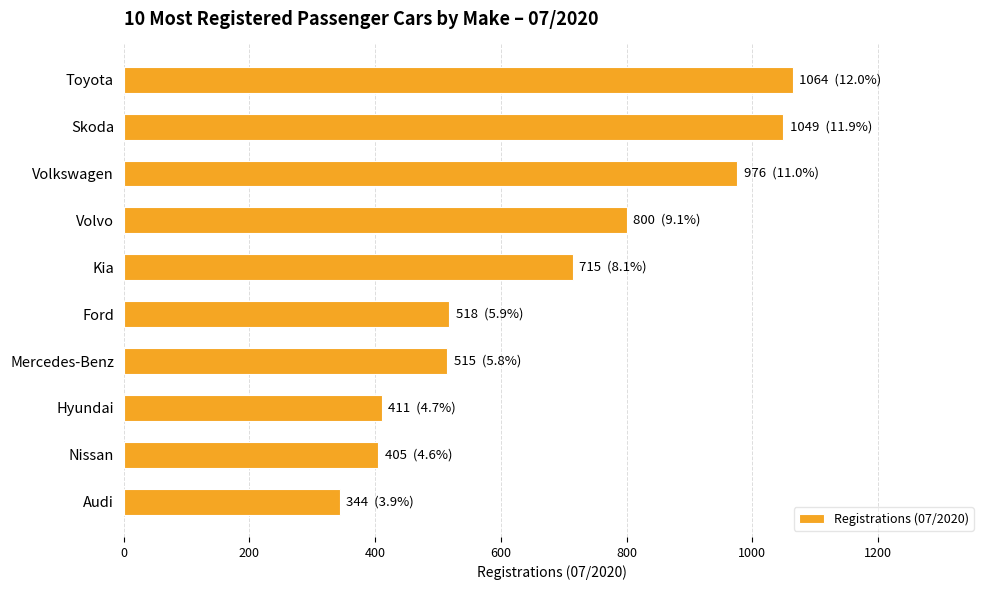

What is the difference between the maximum and minimum values?

720